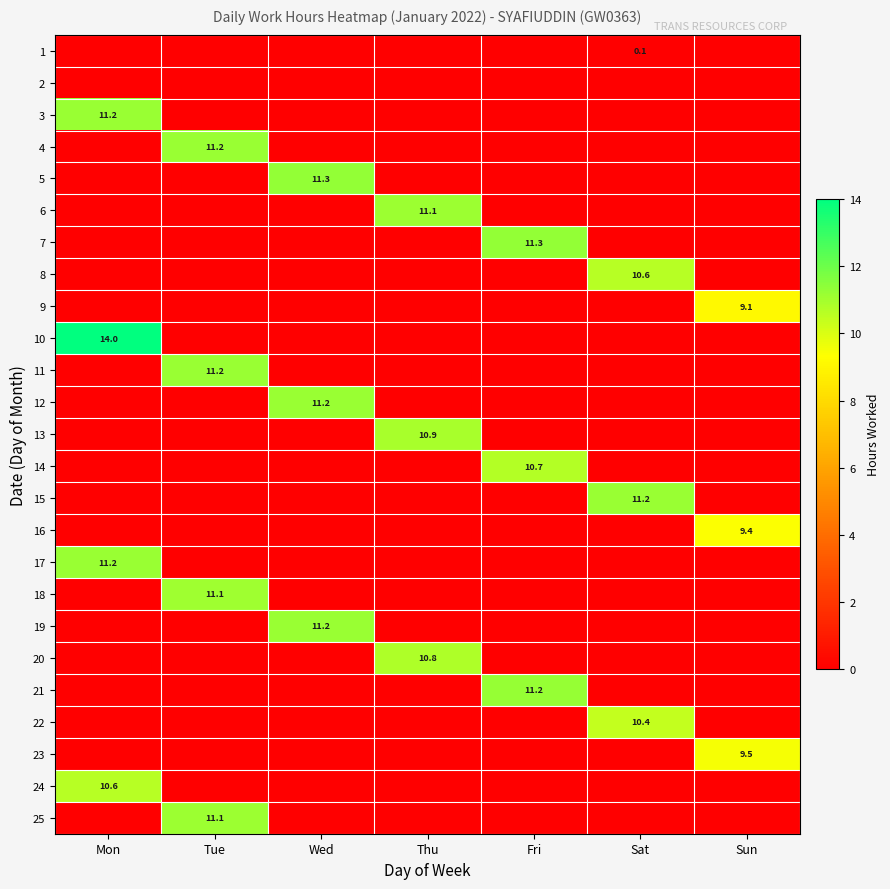

How many data points does each series have?

7